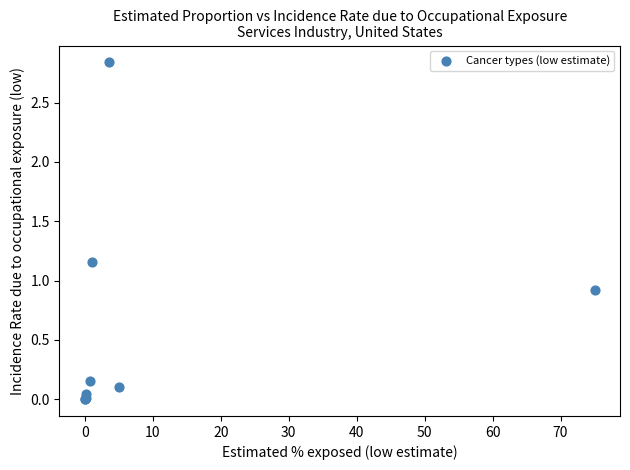

What Y value in the scatter plot is closest to 1?

0.9